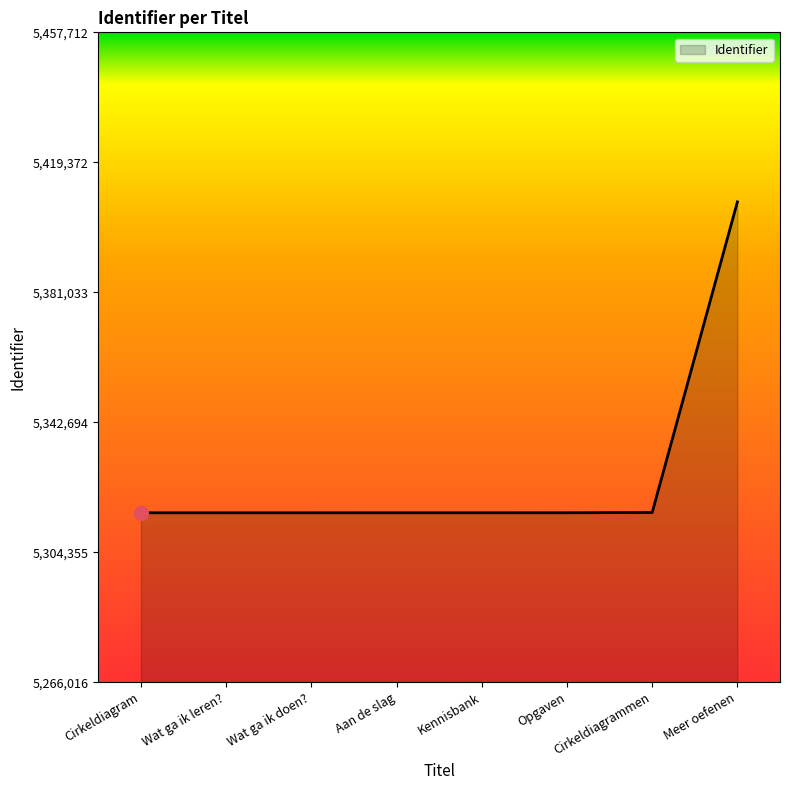

How many values are below 5316022?

4